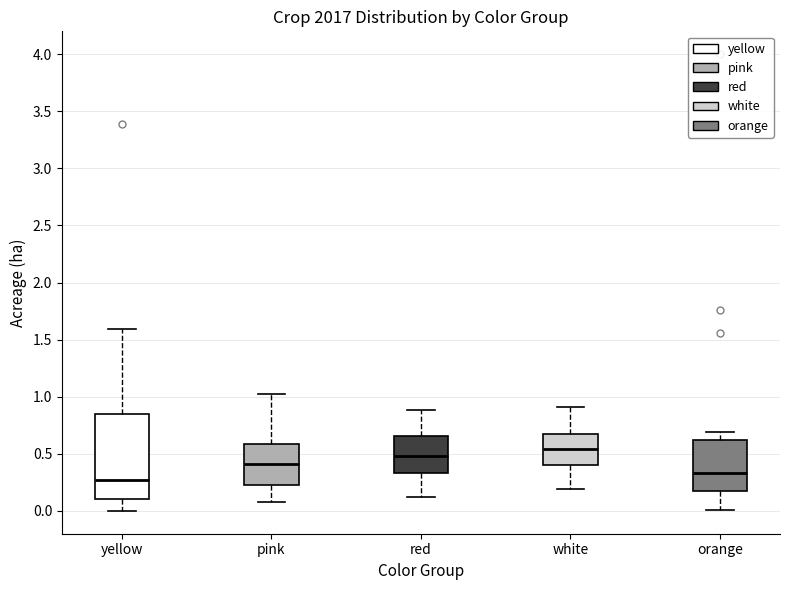

Comparing the boxes themselves (not the whiskers), which one is the tallest?

yellow